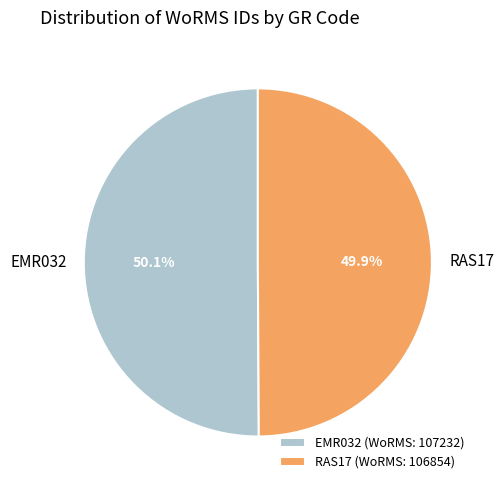

Approximately how many times larger is the value at EMR032 compared to RAS17?

1.0